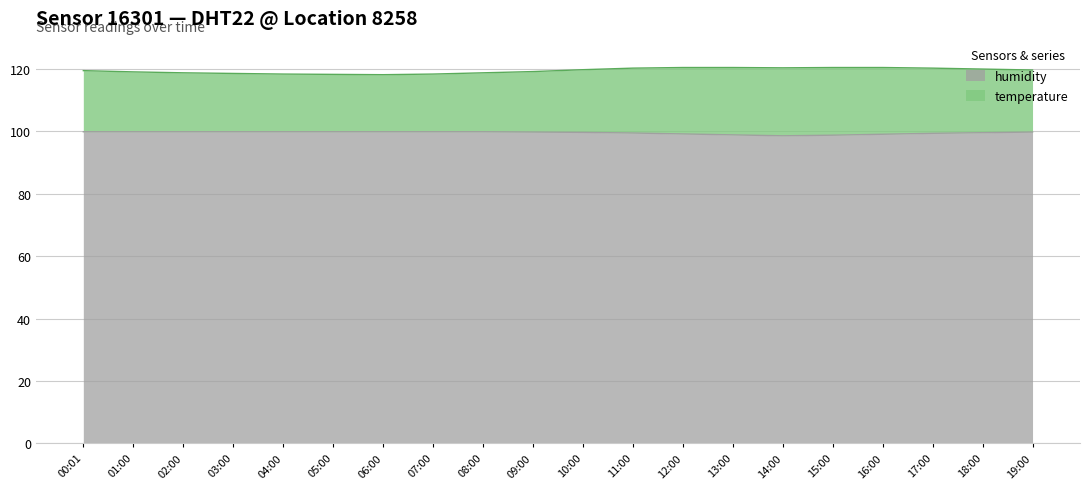

Reading left to right, what are all the values shown in this chart?

temperature: 119.5	119.1	118.8	118.6	118.4	118.3	118.2	118.4	118.8	119.2	119.8	120.3	120.5	120.5	120.4	120.5	120.5	120.3	120.0	119.7
humidity: 99.9	99.9	99.9	99.9	99.9	99.9	99.9	99.9	99.9	99.8	99.7	99.5	99.2	98.9	98.6	98.8	99.1	99.4	99.6	99.8